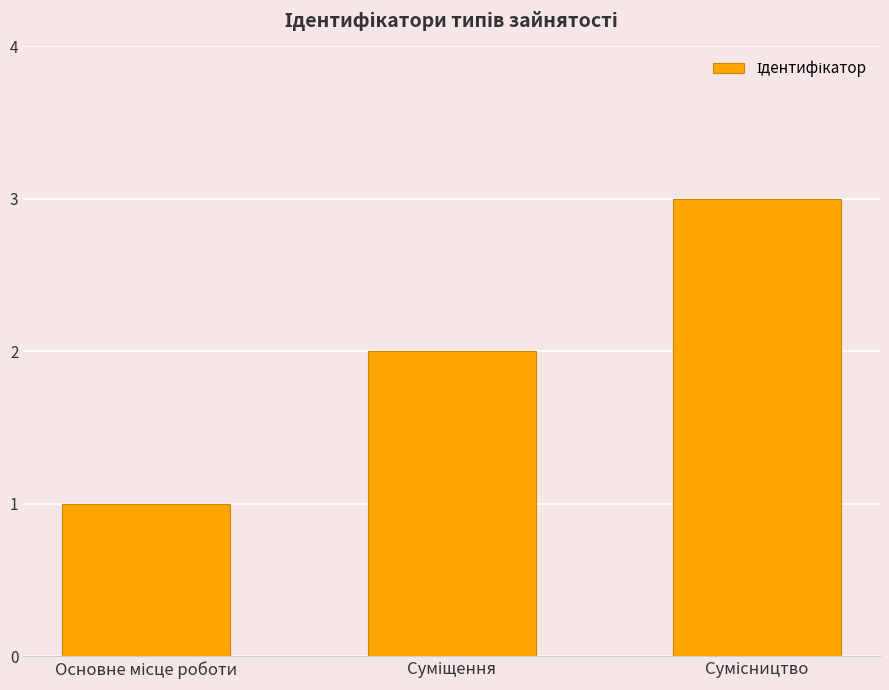

What is the maximum value shown in the chart?

3